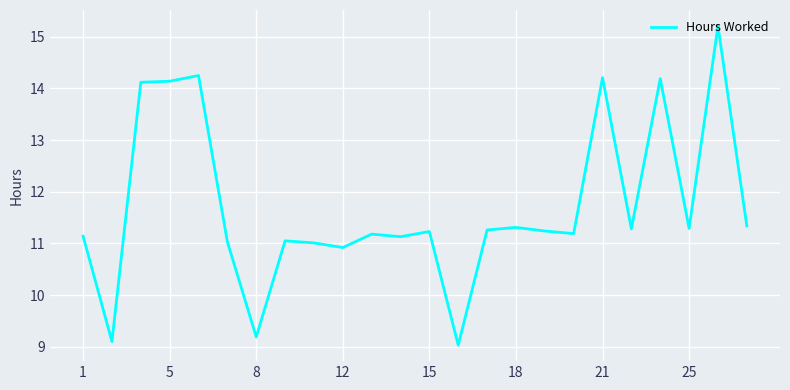

What is the minimum value shown in the chart?

9.0